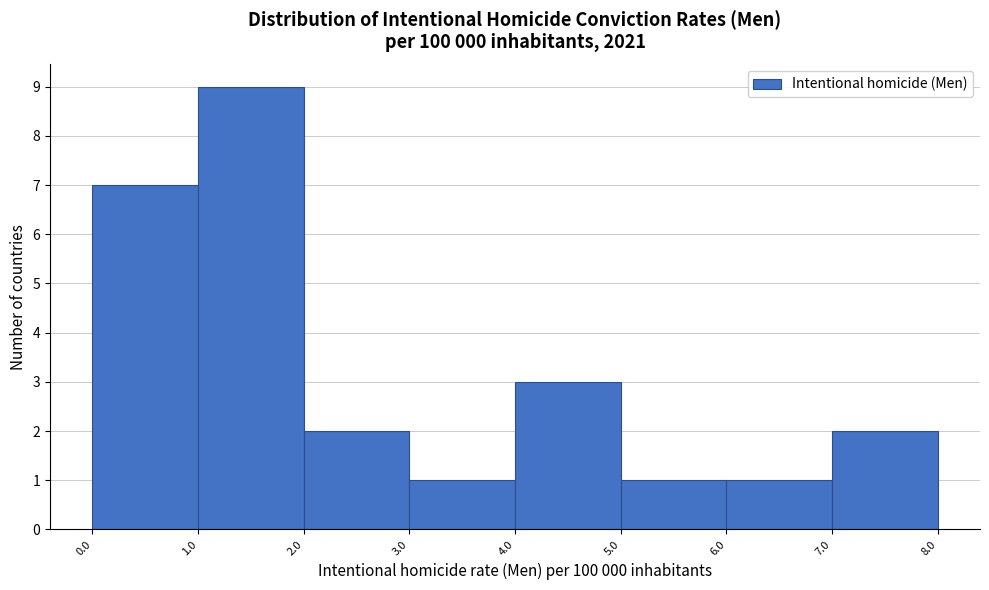

Reading left to right, transcribe this chart: for each bar, give the range it covers on the x-axis and its height. The values are not printed on the chart, so give them approximately, as read against the axis.

0.0 to 1.0: 7
1.0 to 2.0: 9
2.0 to 3.0: 2
3.0 to 4.0: 1
4.0 to 5.0: 3
5.0 to 6.0: 1
6.0 to 7.0: 1
7.0 to 8.0: 2